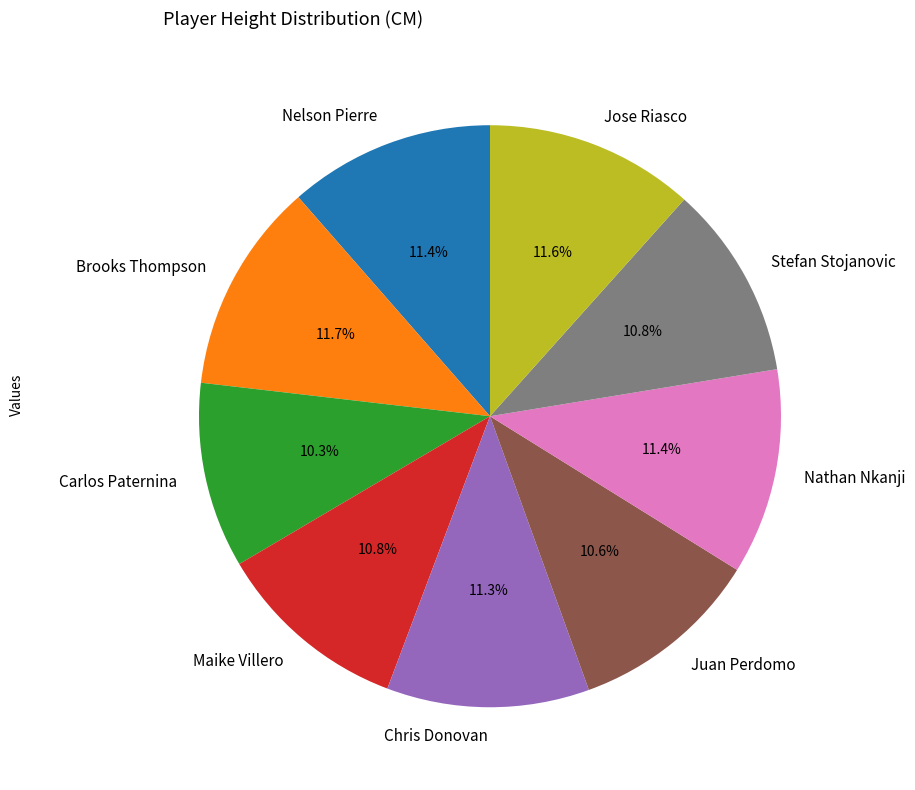

Do Jose Riasco and Stefan Stojanovic together represent more than half of the pie?

No